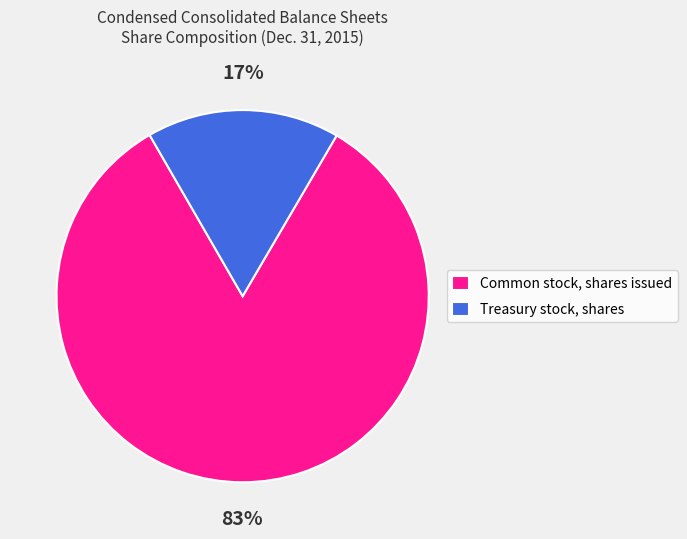

Do Common stock, shares issued and Treasury stock, shares together represent more than half of the pie?

Yes